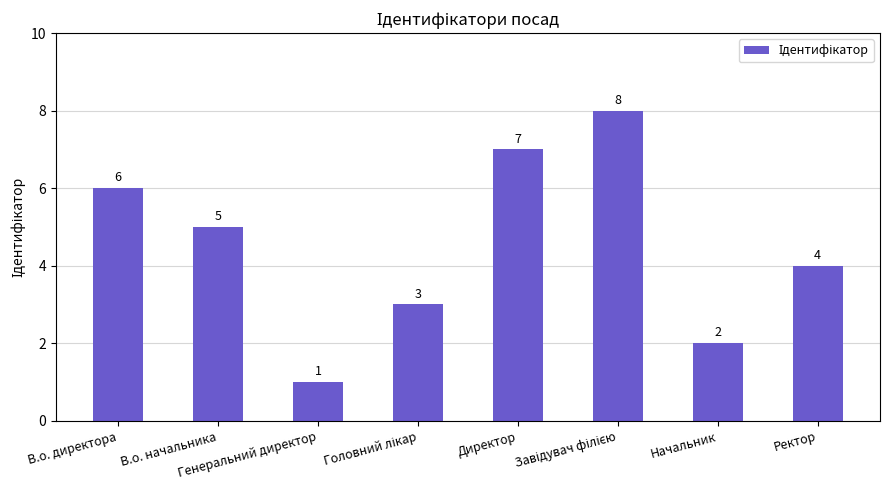

Reading right to left, transcribe all the data shown in this chart.

4	2	8	7	3	1	5	6